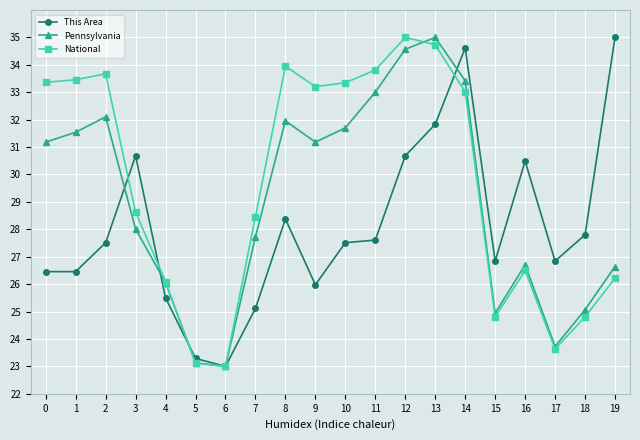

True or false: Pennsylvania has more than 2 points higher than both neighbors.

True